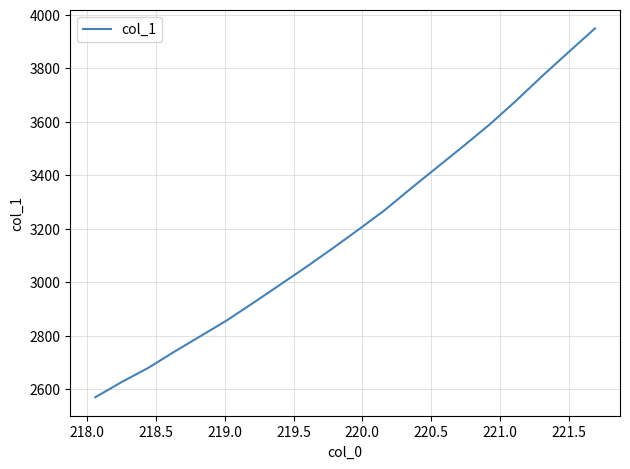

What is the maximum value shown in the chart?

3949.7